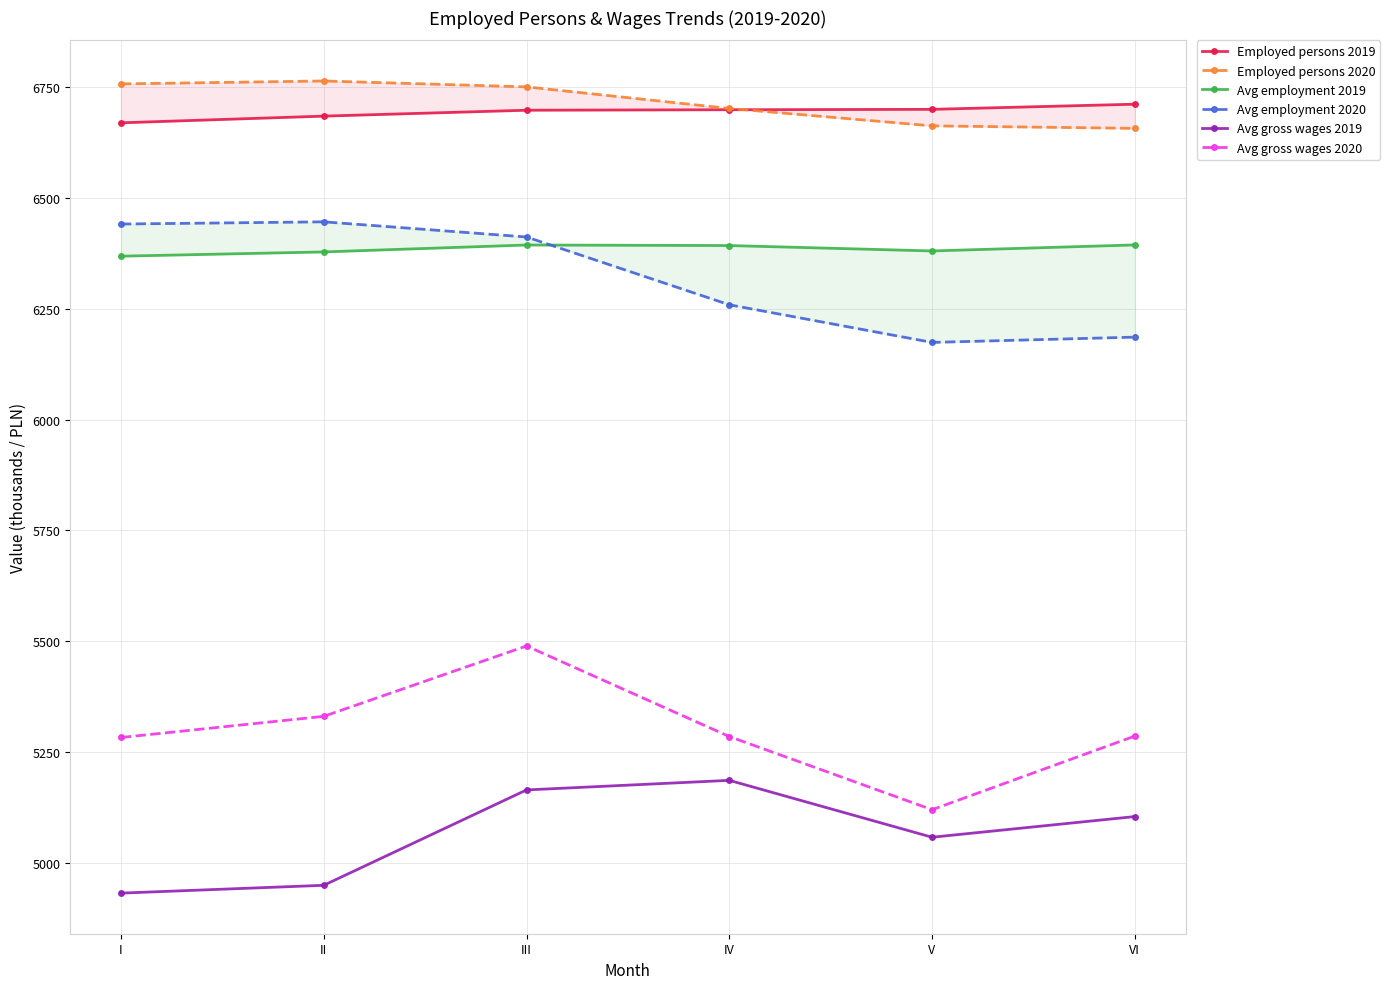

The value of Employed persons 2019 at V is 6699.6. True or false?

True